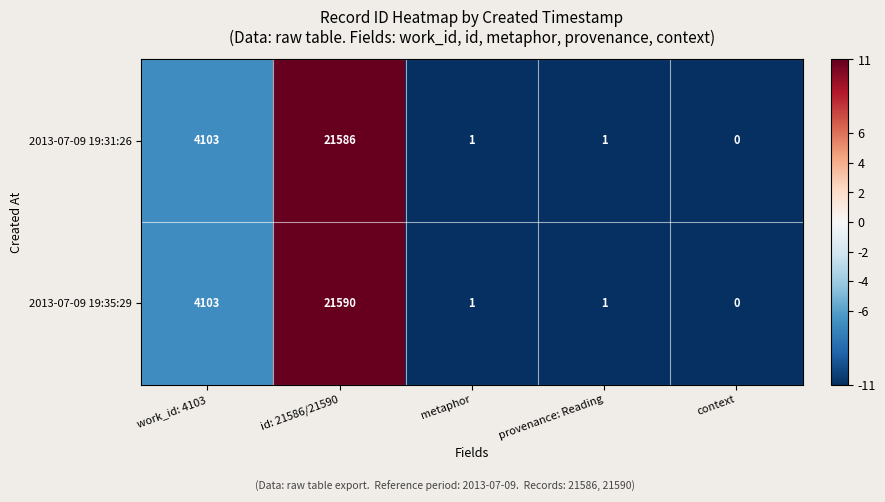

What is the difference between the maximum and second lowest values in the 2013-07-09 19:35:29 series?

21589